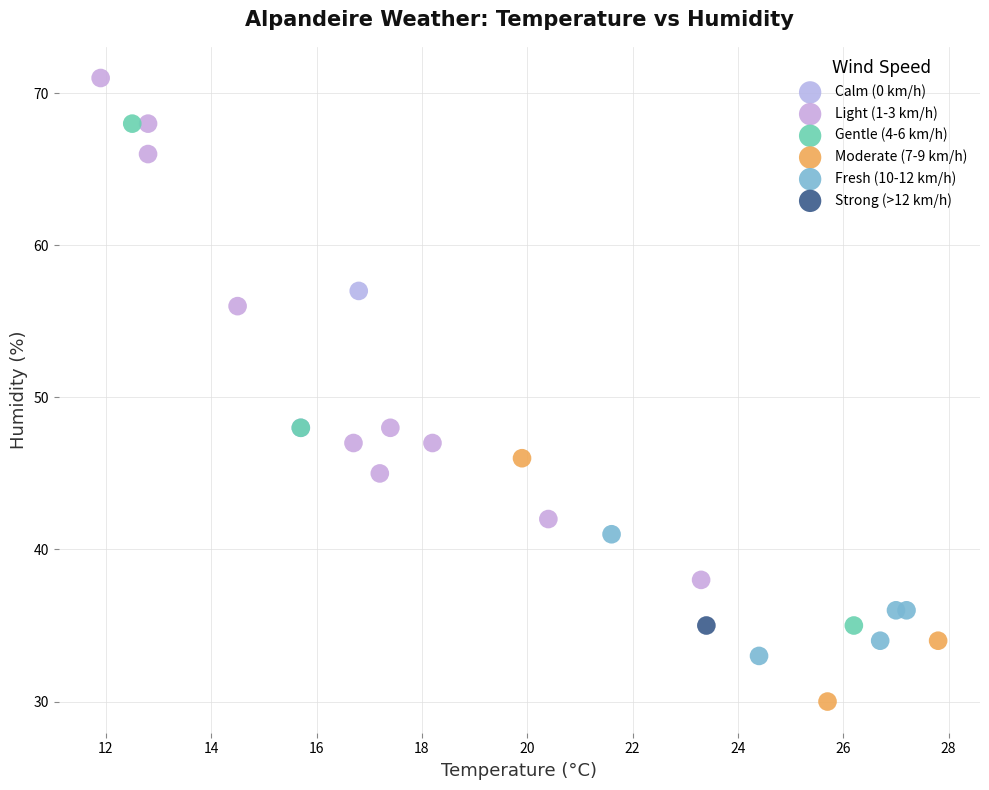

What are all the series names shown in the legend?

Calm (0 km/h), Light (1-3 km/h), Gentle (4-6 km/h), Moderate (7-9 km/h), Fresh (10-12 km/h), Strong (>12 km/h)